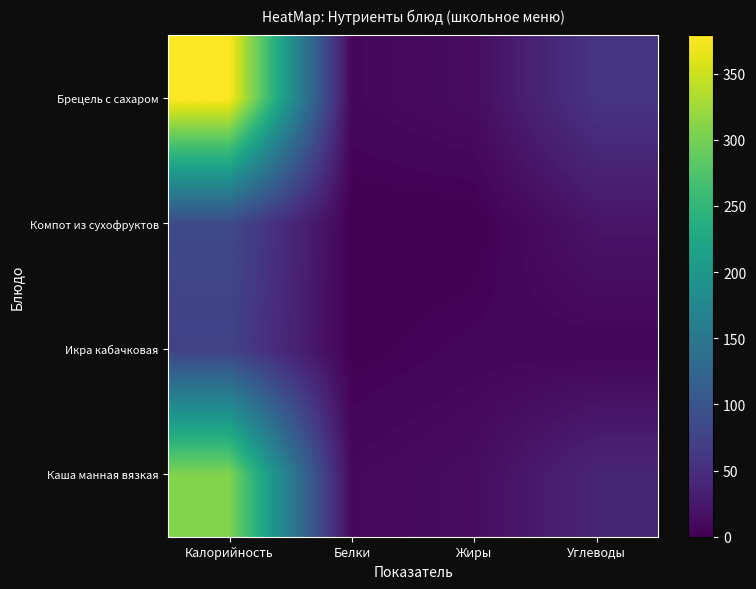

Reading left to right, extract all data points from this chart.

Каша манная вязкая: Калорийность=307.3	Белки=8.4	Жиры=13.0	Углеводы=39.0
Икра кабачковая: Калорийность=74.4	Белки=1.2	Жиры=5.6	Углеводы=4.8
Компот из сухофруктов: Калорийность=84.4	Белки=0.4	Жиры=0.0	Углеводы=20.7
Брецель с сахаром: Калорийность=379.1	Белки=6.9	Жиры=13.0	Углеводы=58.6